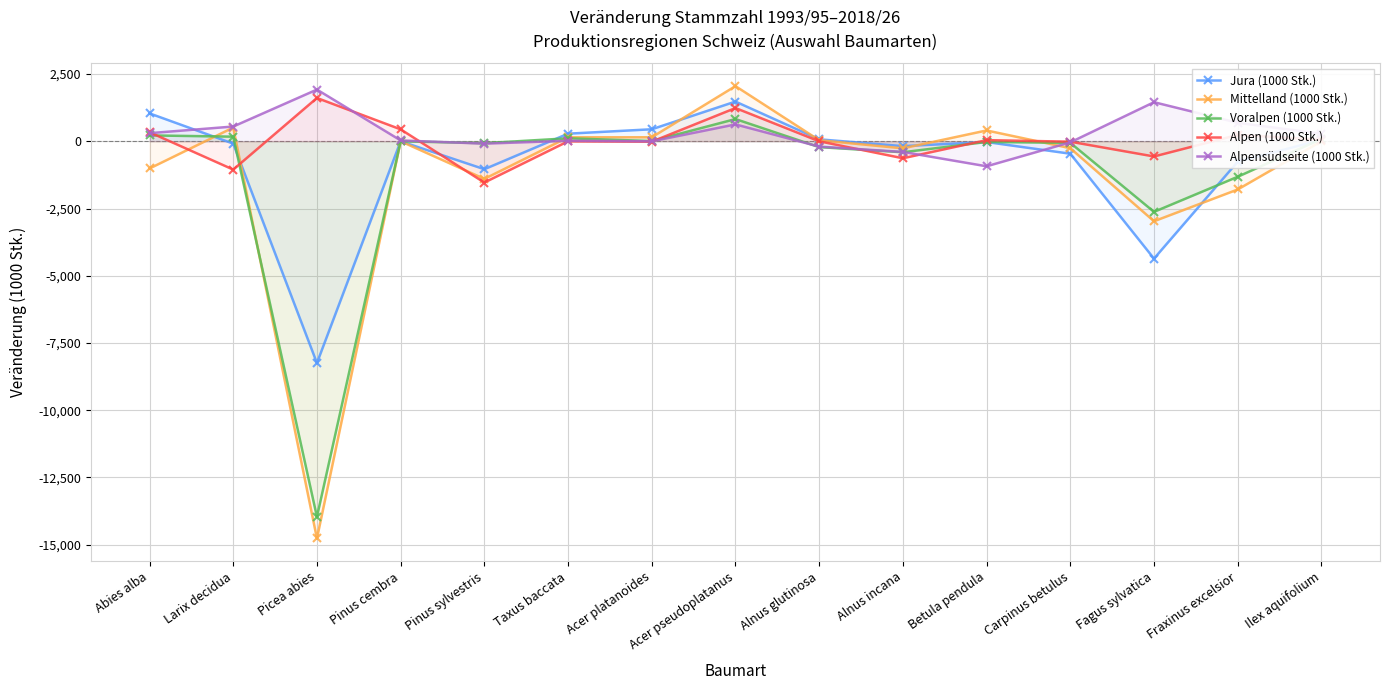

What is the difference between the second highest and minimum values in the Mittelland (1000 Stk.) series?

15284